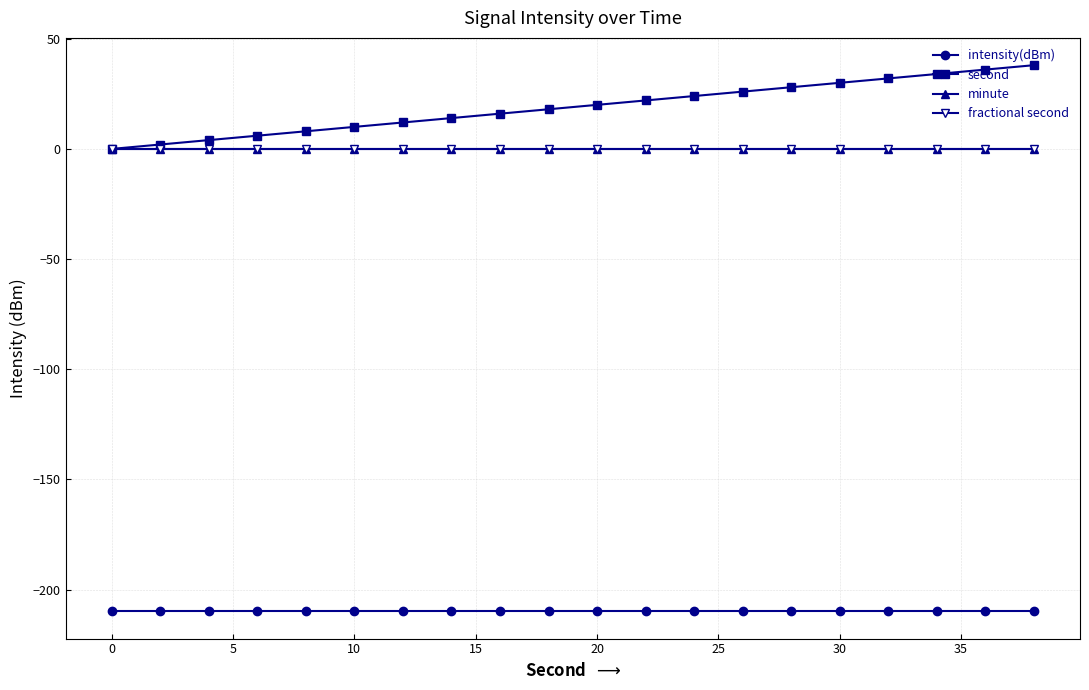

What is the value of the intensity(dBm) point at the 19th from the left?

-209.8